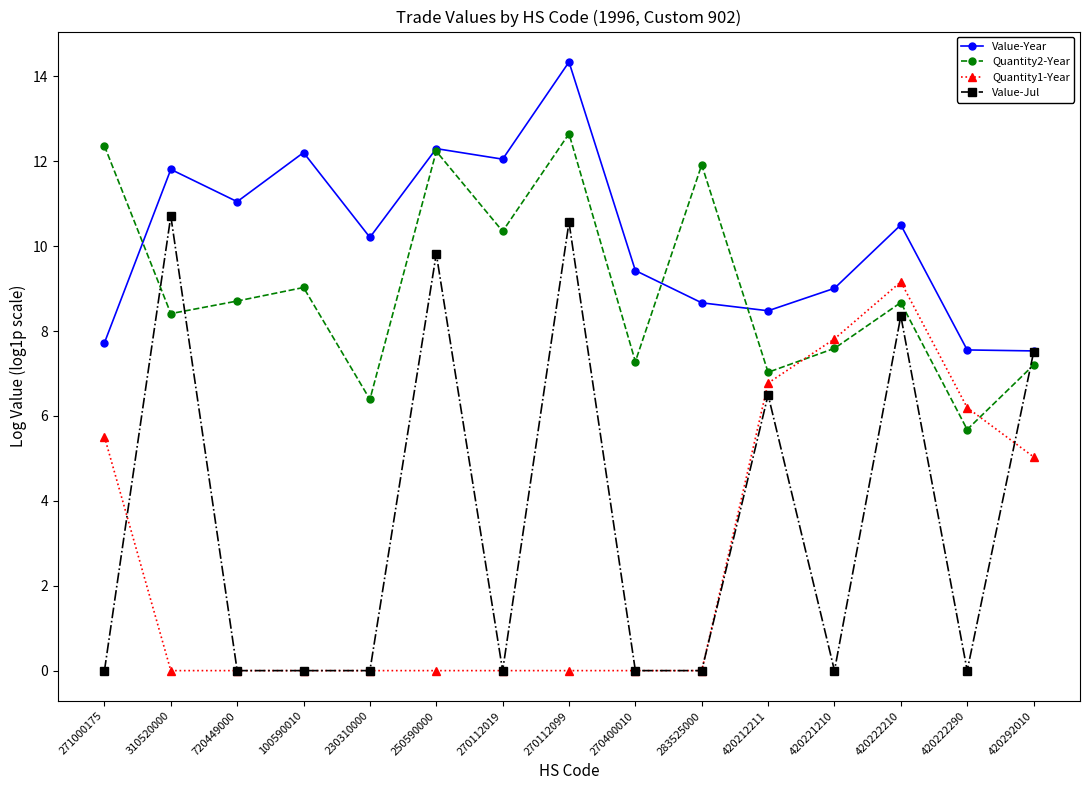

Which category has the highest value in the Quantity1-Year series?

420222210